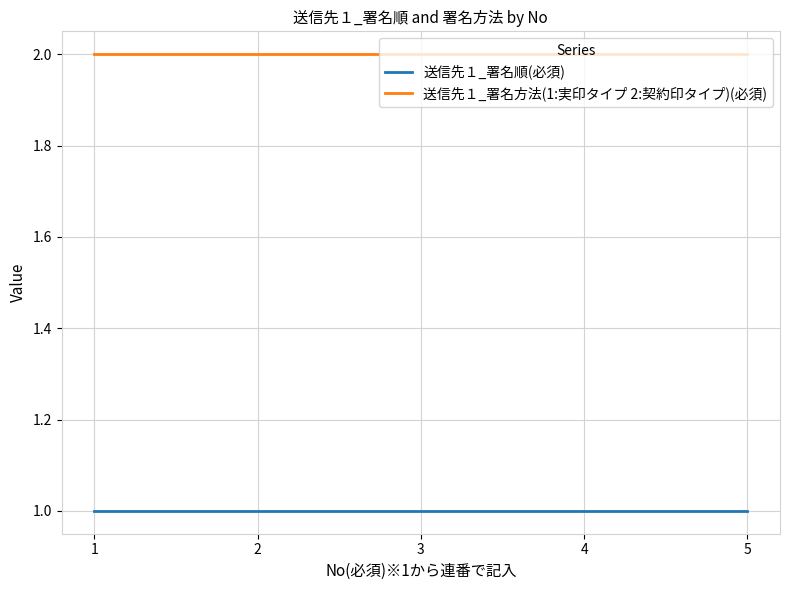

At 4, list the series in order from largest to smallest.

送信先１_署名方法(1:実印タイプ 2:契約印タイプ)(必須), 送信先１_署名順(必須)